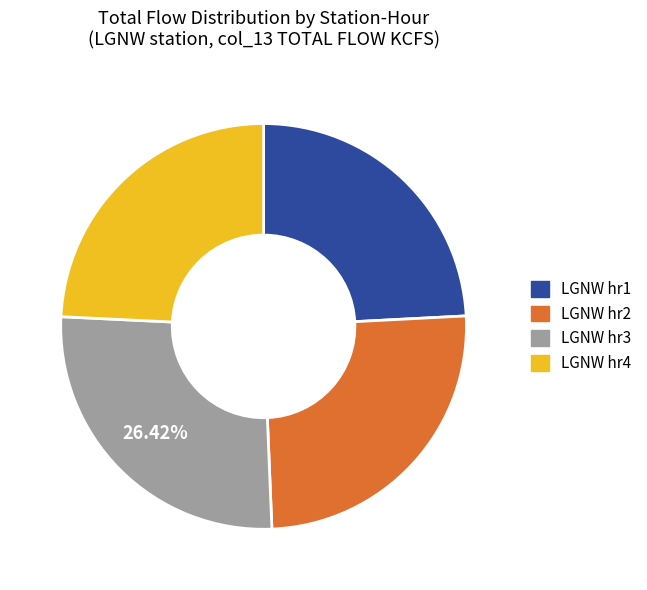

Is there any slice that represents more than half of the pie?

No